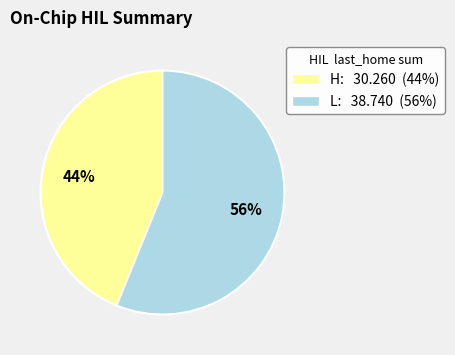

To the nearest percent, what is the average slice percentage?

50%